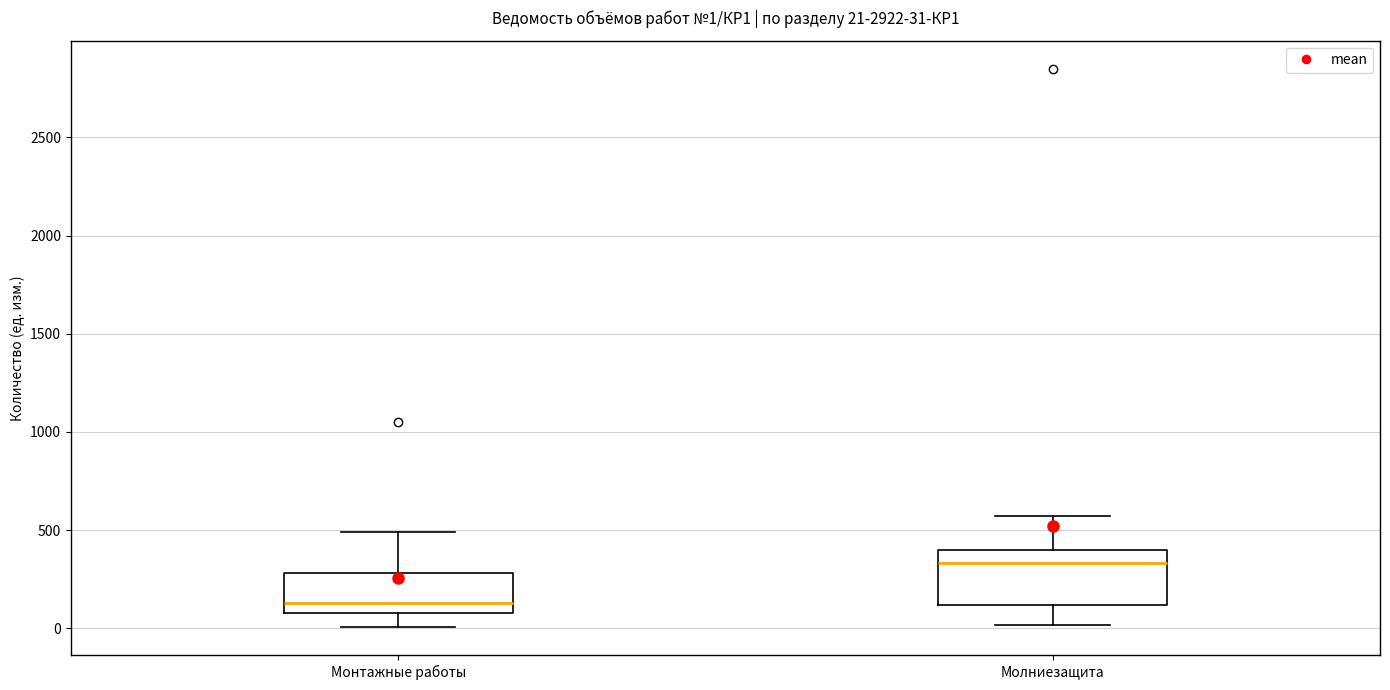

Which box is the tallest, from its lower edge to its upper edge?

Молниезащита